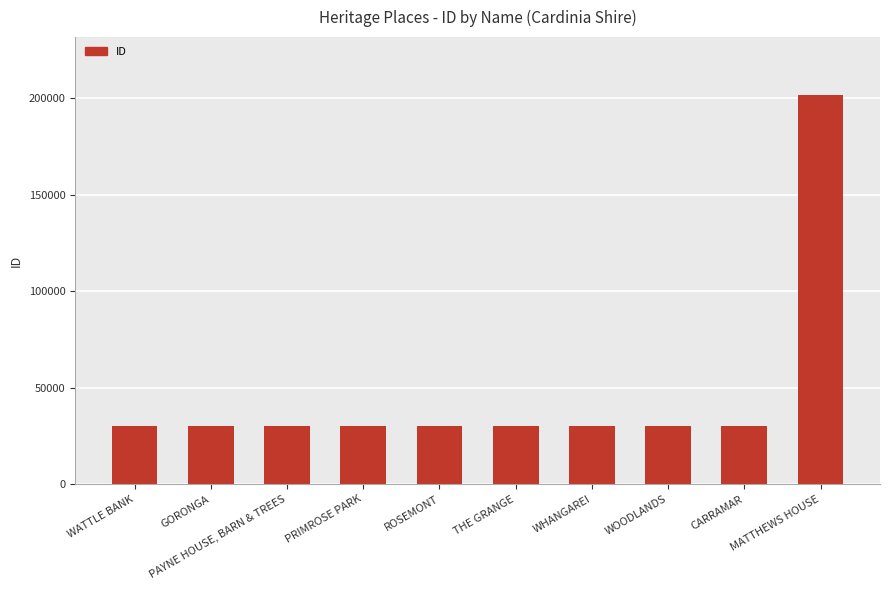

Rank the categories by value from lowest to highest.

WATTLE BANK, GORONGA, PAYNE HOUSE, BARN & TREES, PRIMROSE PARK, ROSEMONT, THE GRANGE, WHANGAREI, WOODLANDS, CARRAMAR, MATTHEWS HOUSE